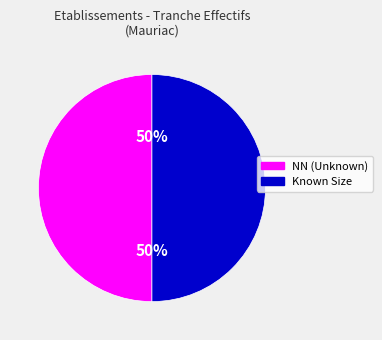

To the nearest percent, what is the average slice percentage?

50%